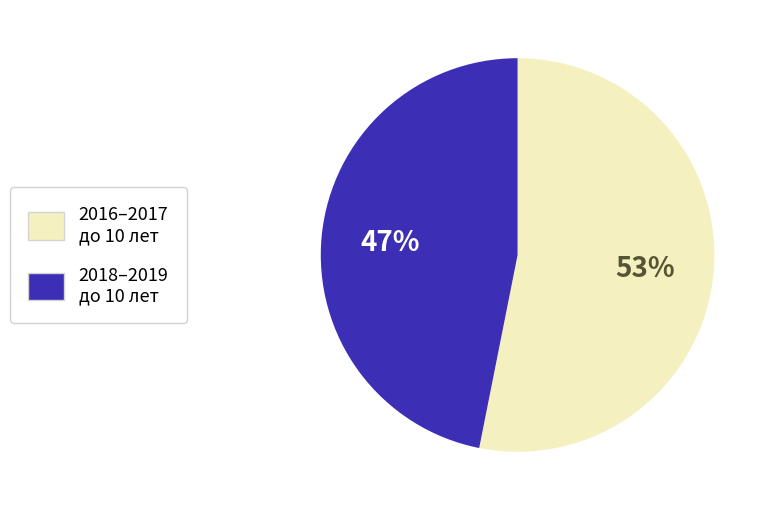

To the nearest percent, what is the difference between the largest and smallest slice percentages?

6%